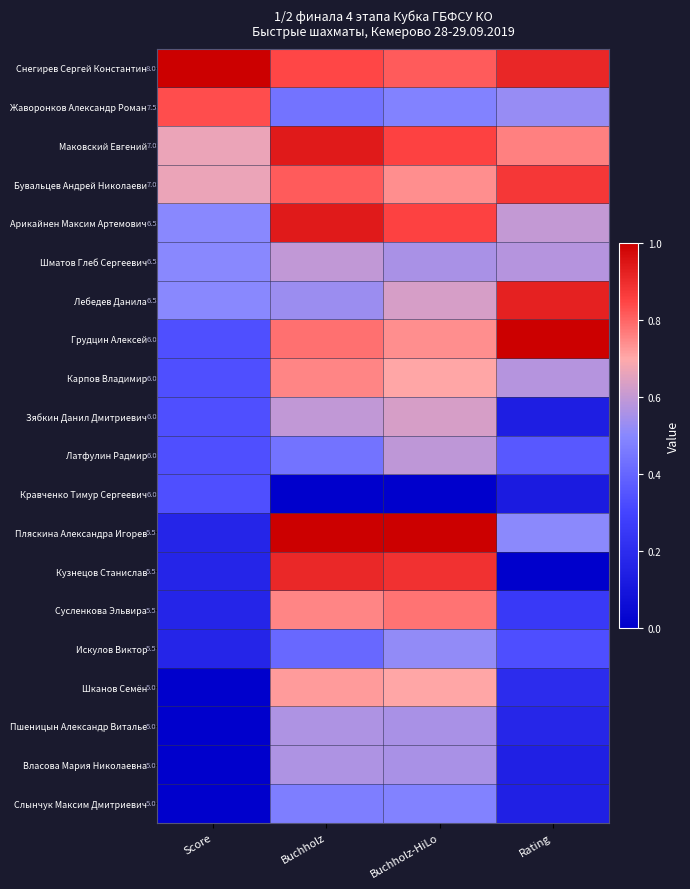

What is the difference between the maximum and second lowest values in the Снегирев Сергей Константин series?

0.2